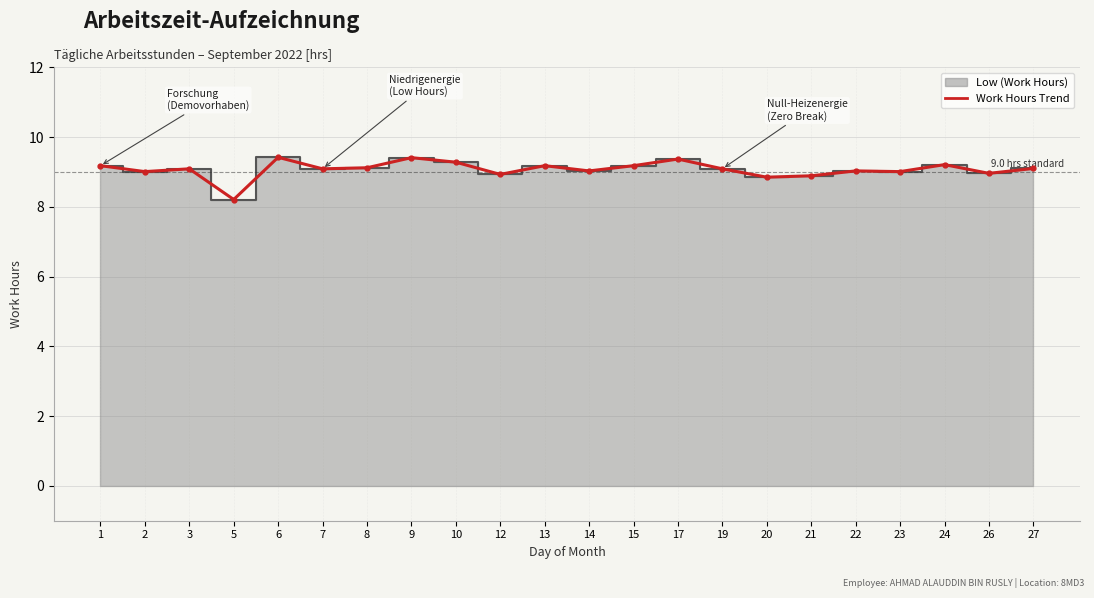

What is the difference between the maximum and minimum values?

1.2